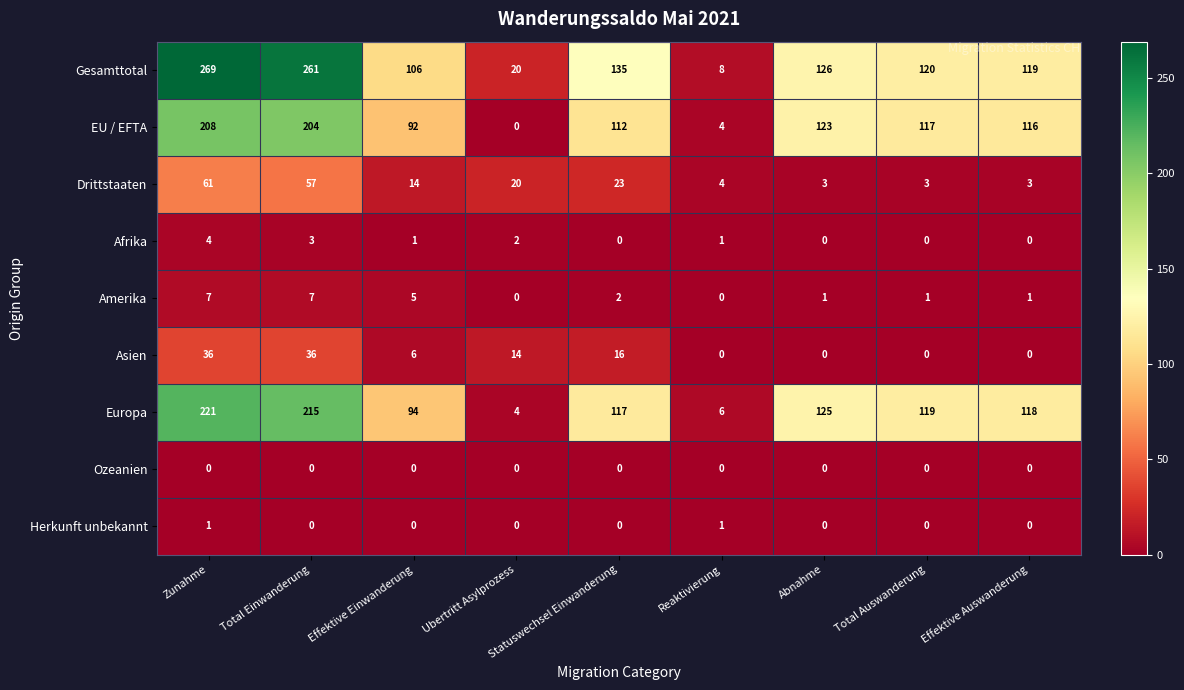

How many distinct data groups are displayed?

9